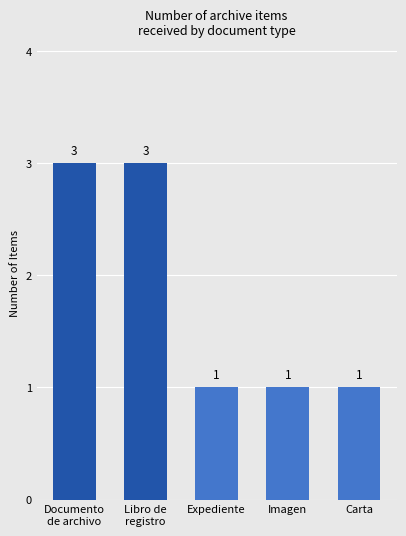

Count the values in the range 1 to 3.

5